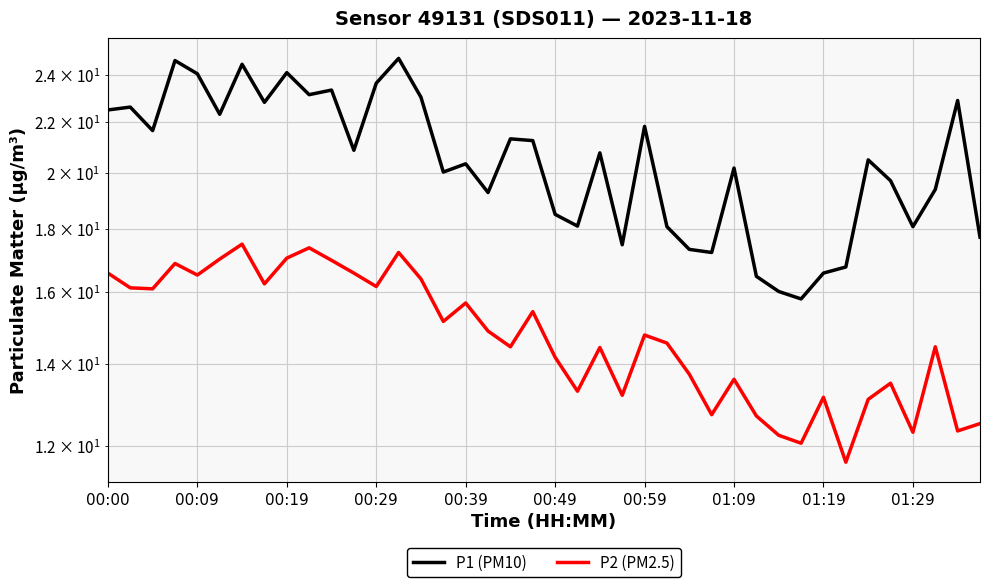

True or false: P1 (PM10) and P2 (PM2.5) intersect in this chart.

False